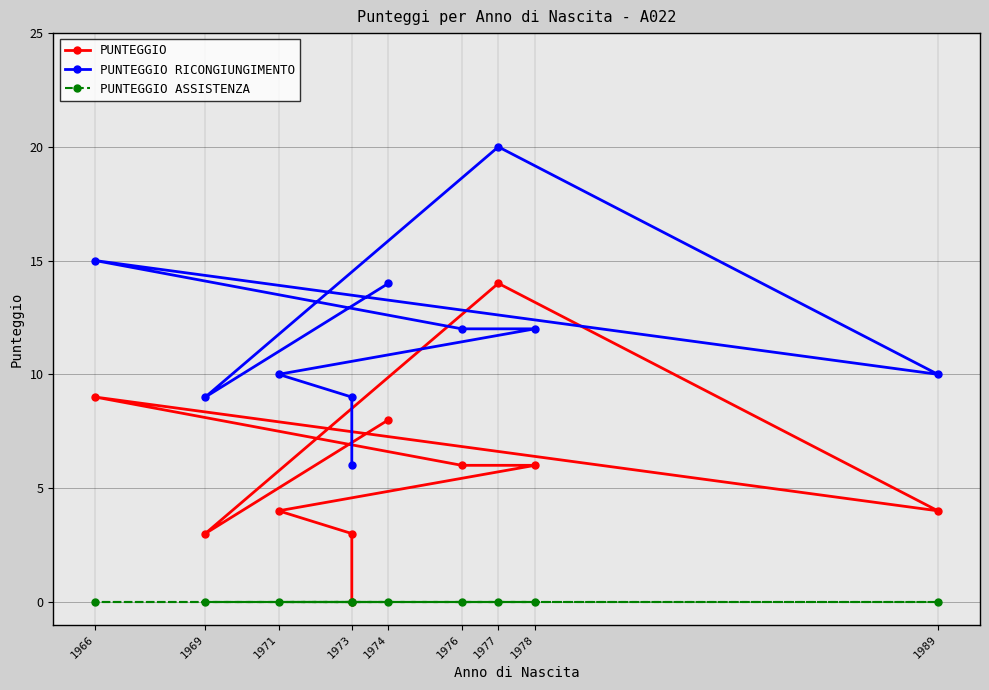

The PUNTEGGIO series shows 7 at 1971. True or false?

False